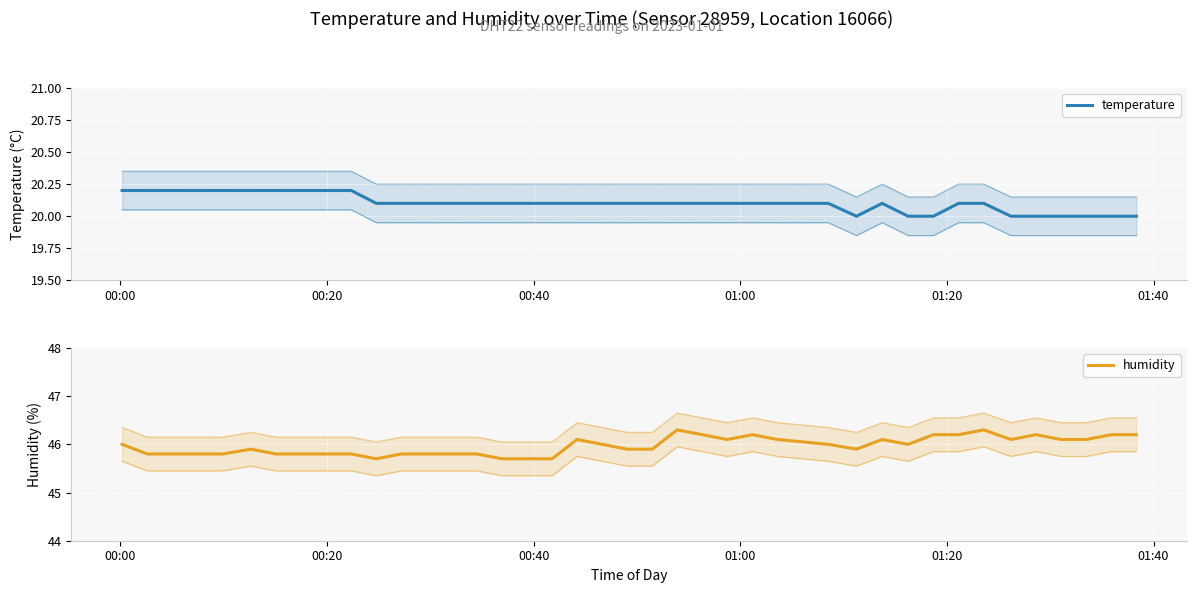

What is the value of the humidity point at the 9th from the left?

45.8